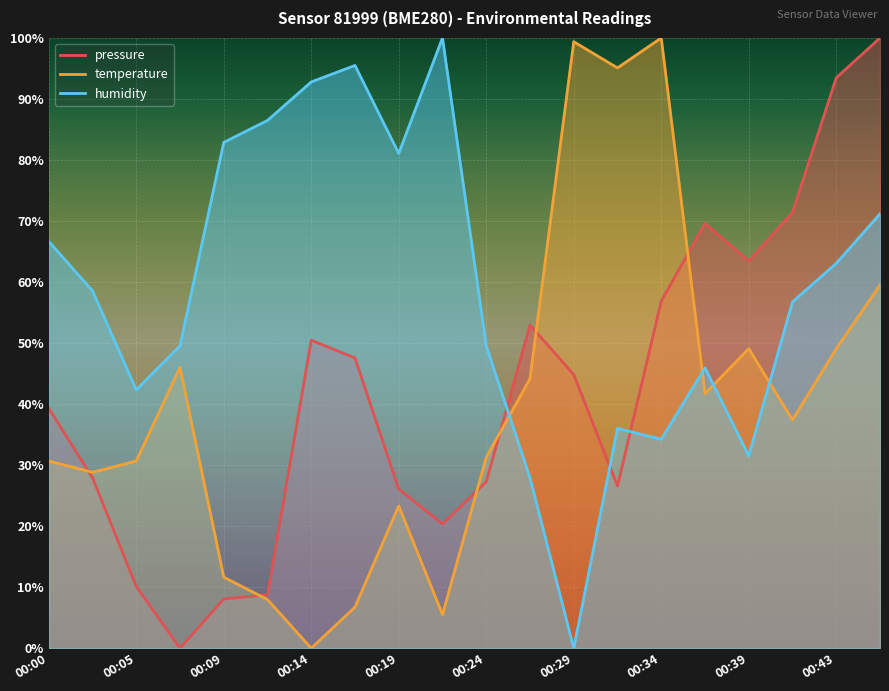

Rank the categories by temperature value from lowest to highest.

00:14, 00:22, 00:17, 00:12, 00:09, 00:19, 00:02, 00:00, 00:05, 00:24, 00:41, 00:36, 00:26, 00:07, 00:39, 00:43, 00:46, 00:31, 00:29, 00:34